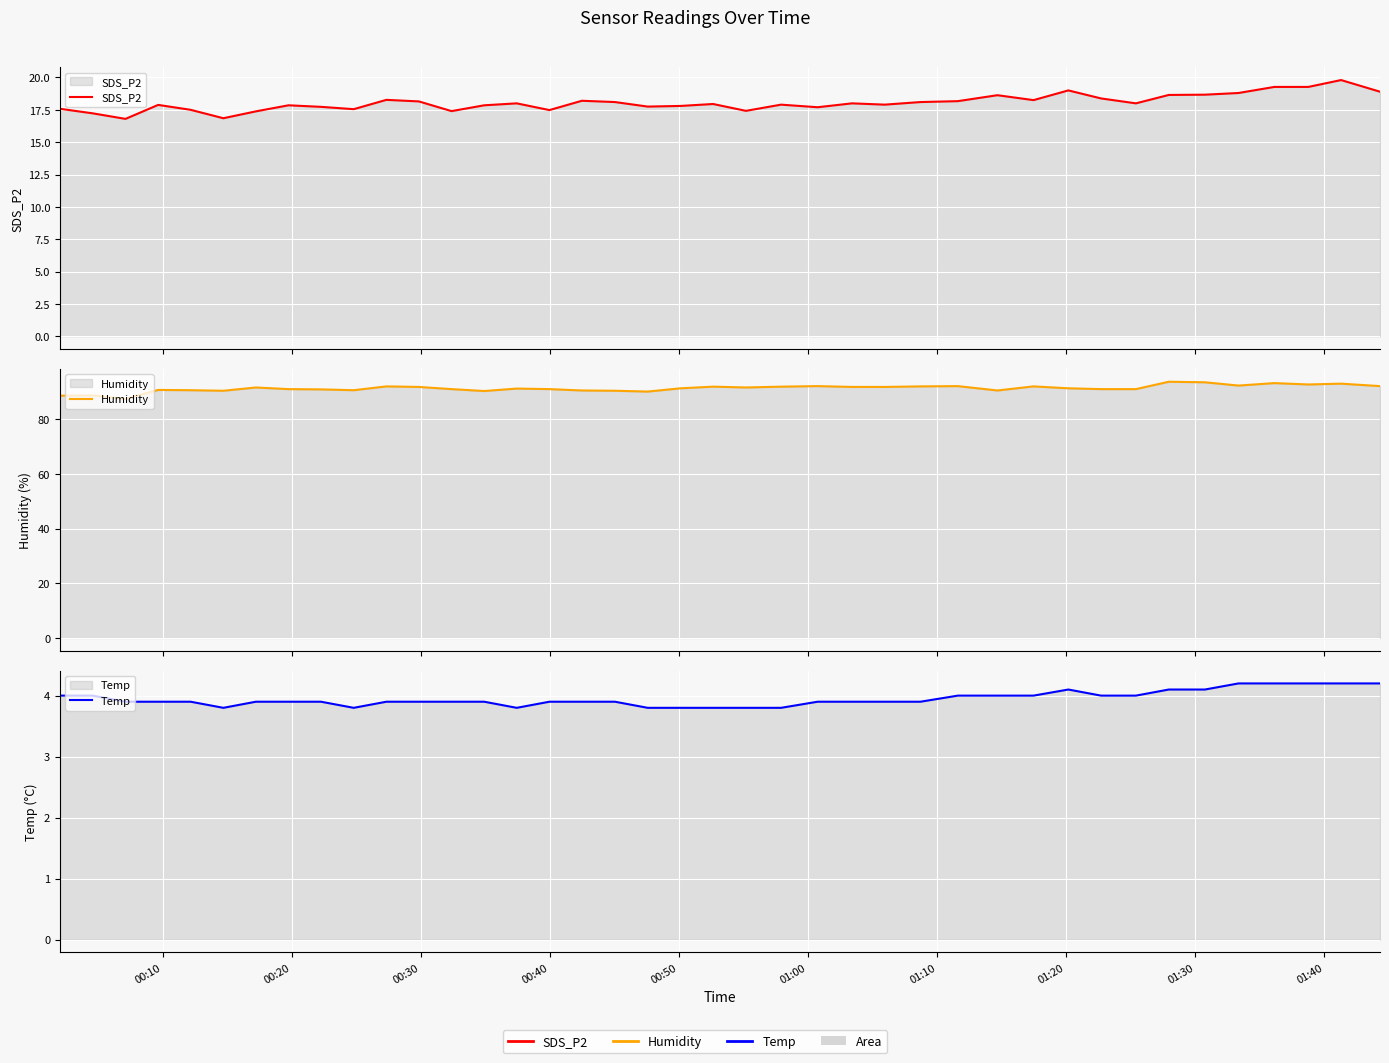

How many data points in SDS_P2 are less than 18?

20